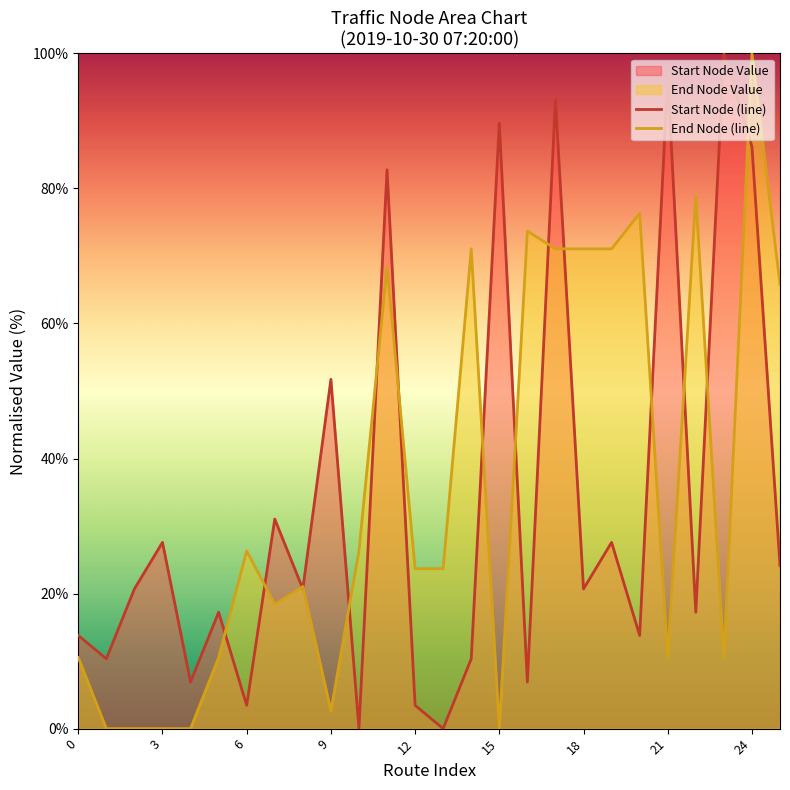

At how many categories does at least one series exceed 41?

14